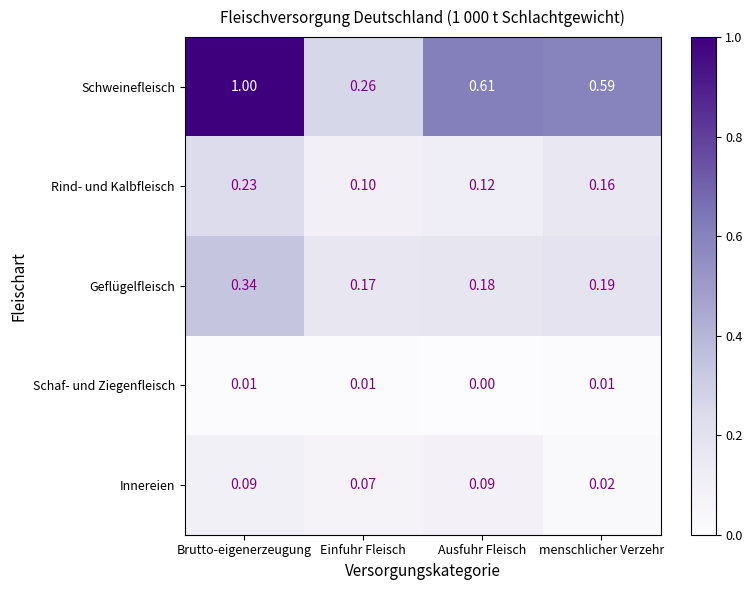

What is the total value across all series at Brutto-eigenerzeugung?

1.7